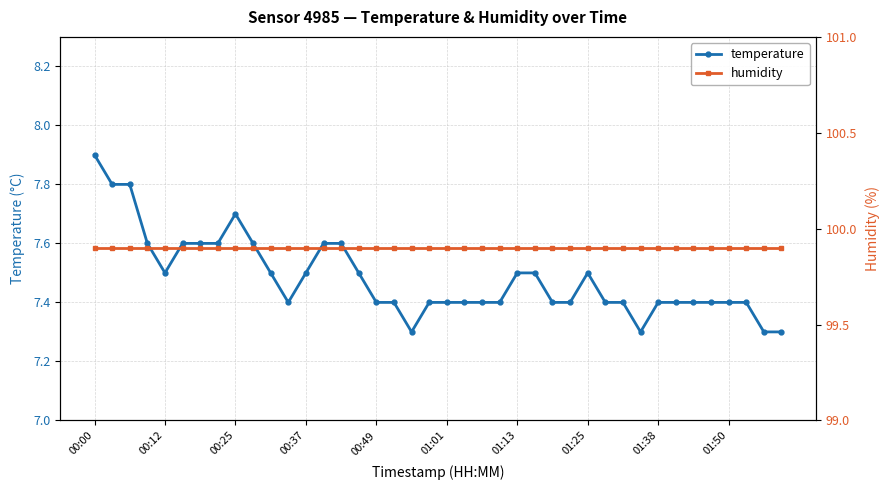

True or false: temperature has more than 2 points higher than both neighbors.

False